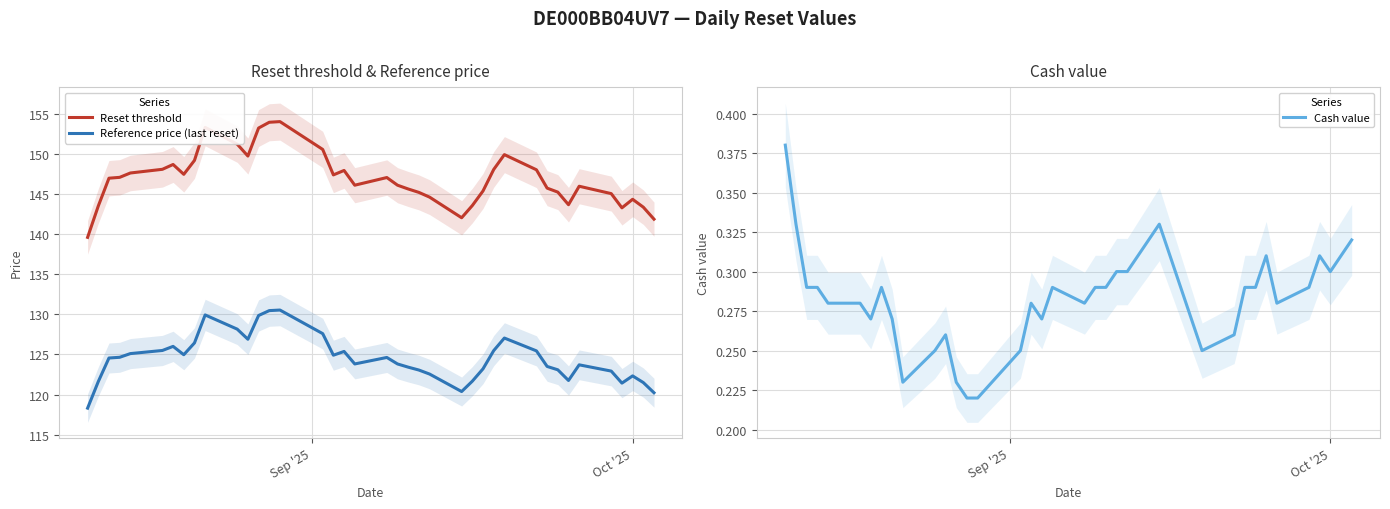

True or false: Reset threshold and Reference price (last reset) intersect in this chart.

False